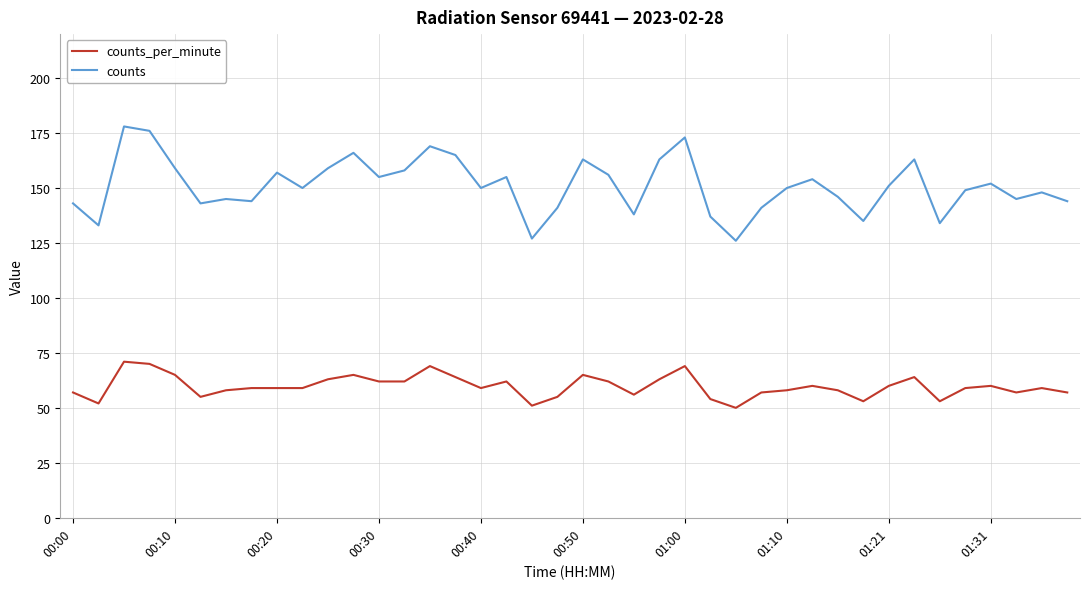

Rank the series by their average value, from lowest to highest.

counts_per_minute, counts